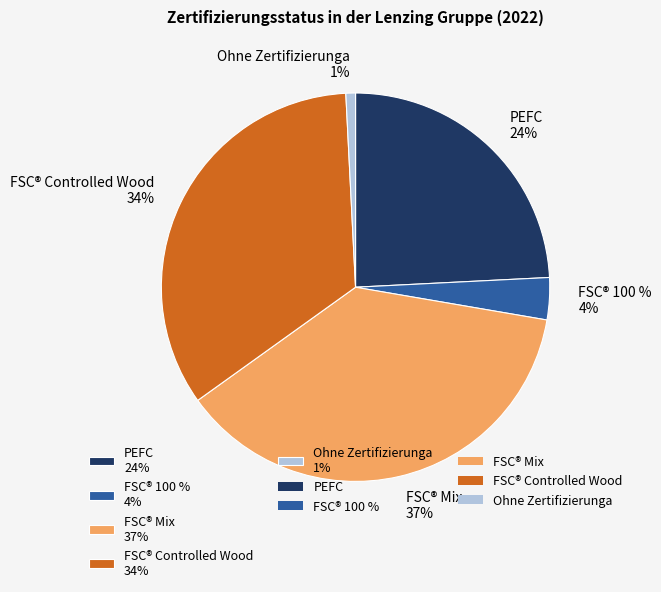

Does any single category account for the majority?

No